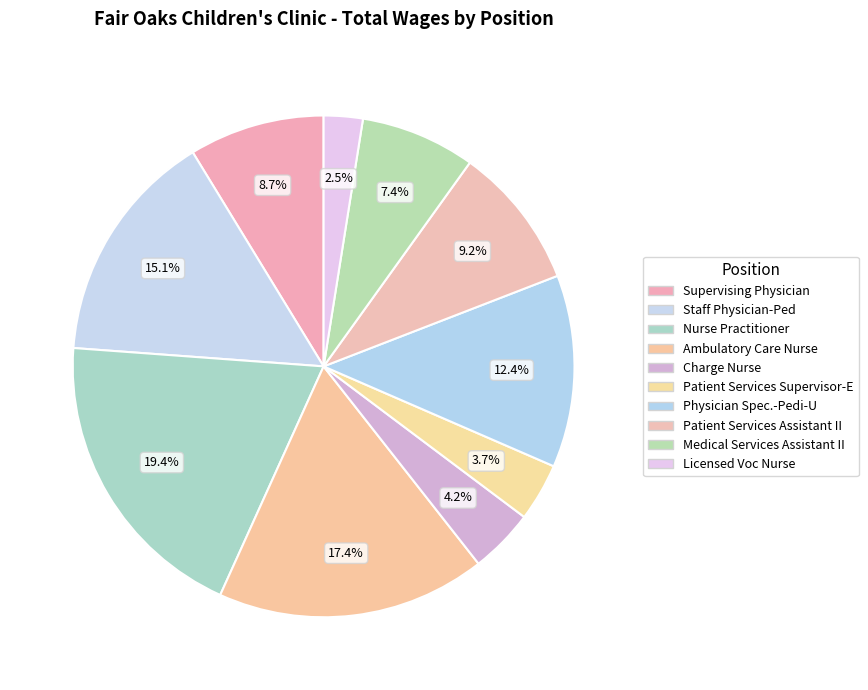

Combined, do Supervising Physician and Patient Services Supervisor-E account for over 50%?

No